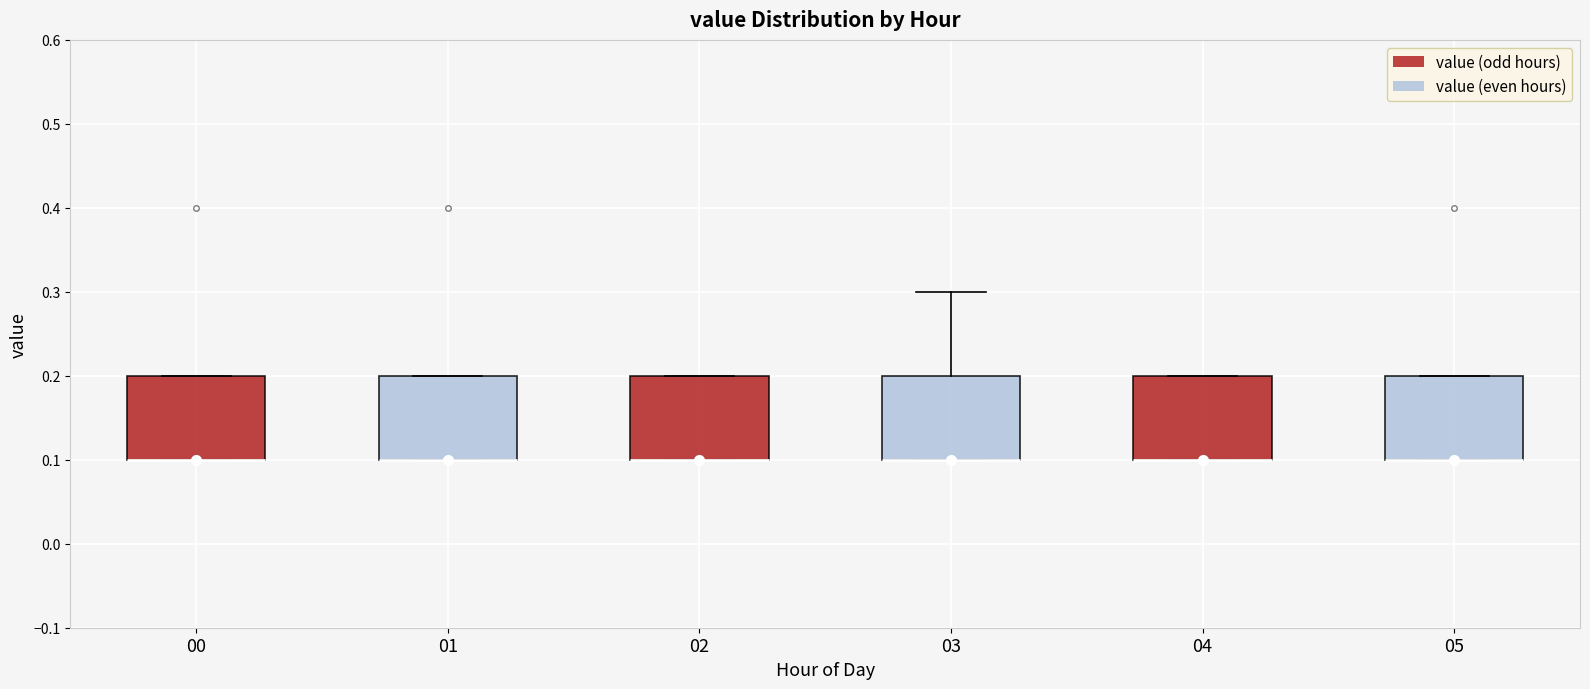

Reading left to right, read every box against the y-axis: the position of its median line, the range the box covers, and the ends of its whiskers. The values are not printed on the chart, so give them approximately, as read against the axis.

00: median 0.1 (drawn on the box's lower edge), box 0.1 to 0.2, whiskers 0.1 to 0.2
01: median 0.1 (drawn on the box's lower edge), box 0.1 to 0.2, whiskers 0.1 to 0.2
02: median 0.1 (drawn on the box's lower edge), box 0.1 to 0.2, whiskers 0.1 to 0.2
03: median 0.1 (drawn on the box's lower edge), box 0.1 to 0.2, whiskers 0.1 to 0.3
04: median 0.1 (drawn on the box's lower edge), box 0.1 to 0.2, whiskers 0.1 to 0.2
05: median 0.1 (drawn on the box's lower edge), box 0.1 to 0.2, whiskers 0.1 to 0.2